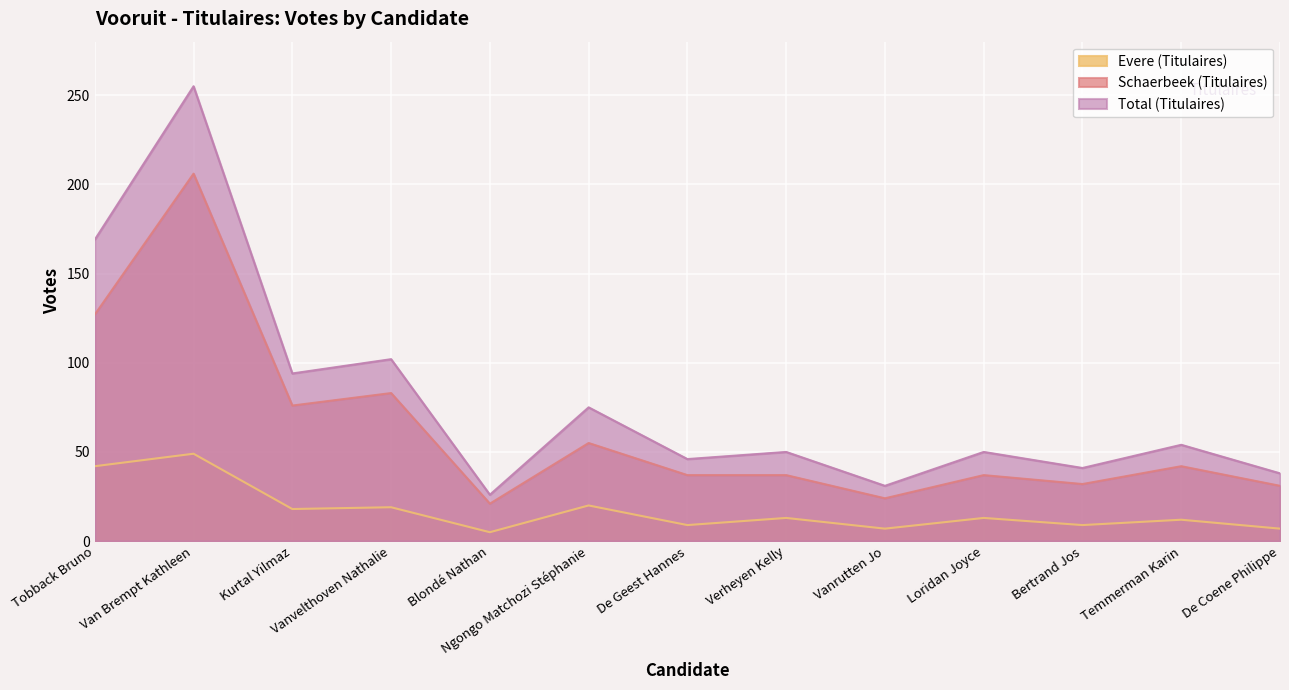

Does the chart display data point markers on the line(s)?

No